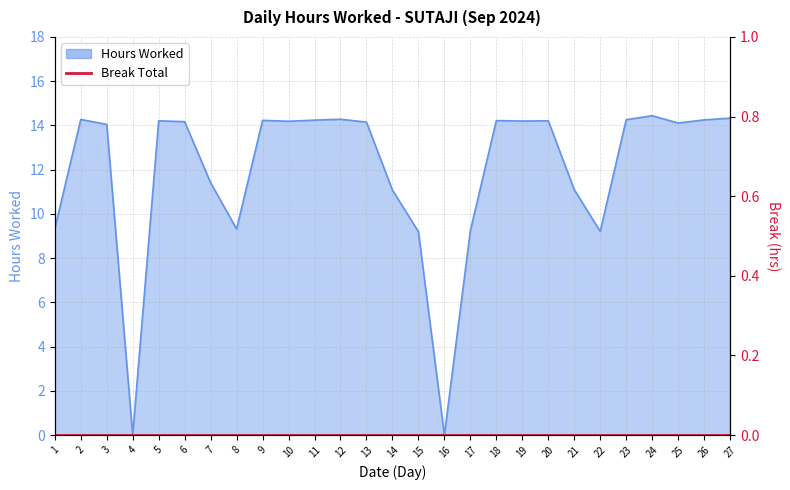

Reading left to right, transcribe all the data shown in this chart.

9.3	14.3	14.1	0.0	14.2	14.2	11.4	9.3	14.2	14.2	14.2	14.3	14.2	11.1	9.2	0.0	9.2	14.2	14.2	14.2	11.1	9.2	14.3	14.4	14.1	14.2	14.3